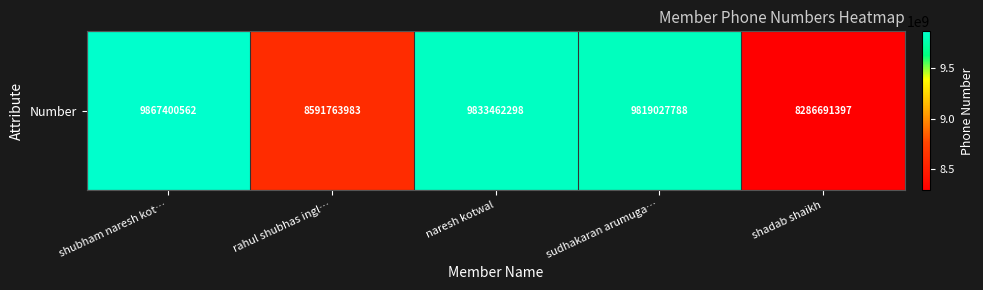

Reading left to right, transcribe all the data shown in this chart.

shubham naresh kot…=9867400562	rahul shubhas ingl…=8591763983	naresh kotwal=9833462298	sudhakaran arumuga…=9819027788	shadab shaikh=8286691397